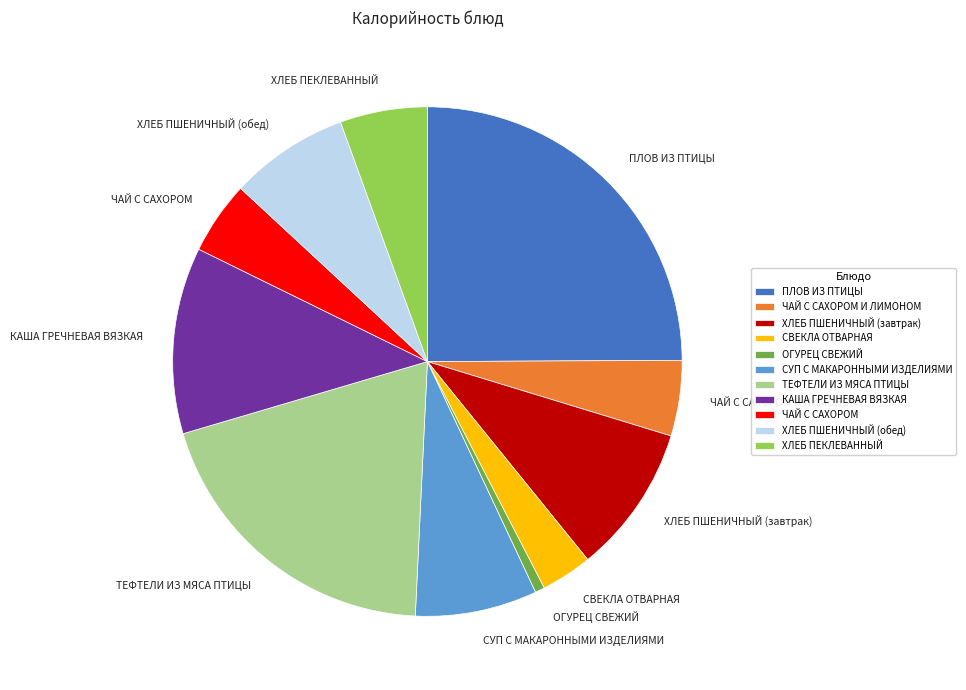

Between ХЛЕБ ПШЕНИЧНЫЙ (обед) and ПЛОВ ИЗ ПТИЦЫ, which is larger?

ПЛОВ ИЗ ПТИЦЫ